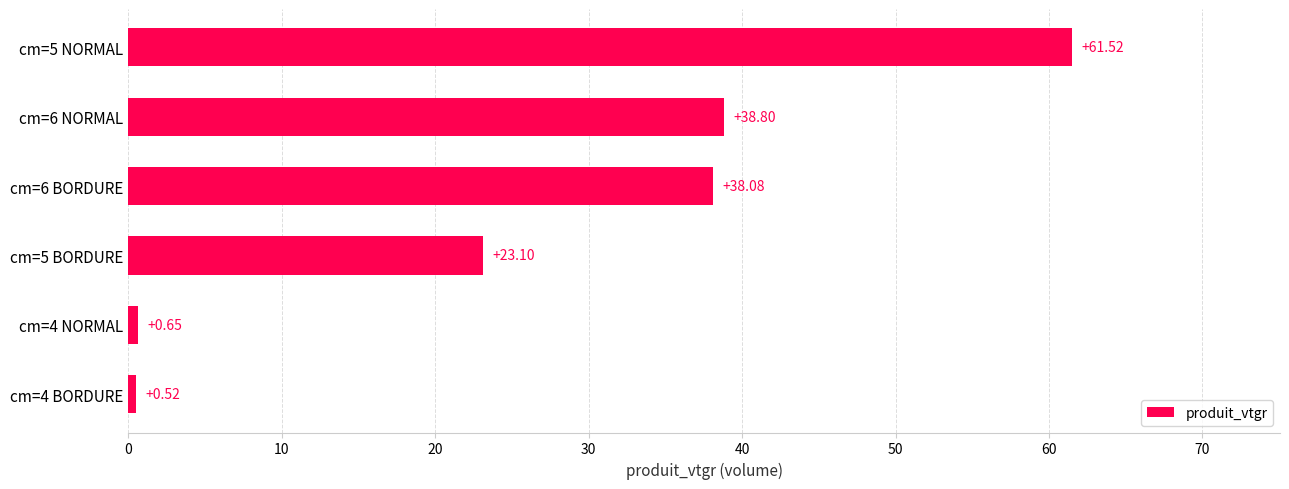

What is the difference between the maximum and minimum values?

61.0